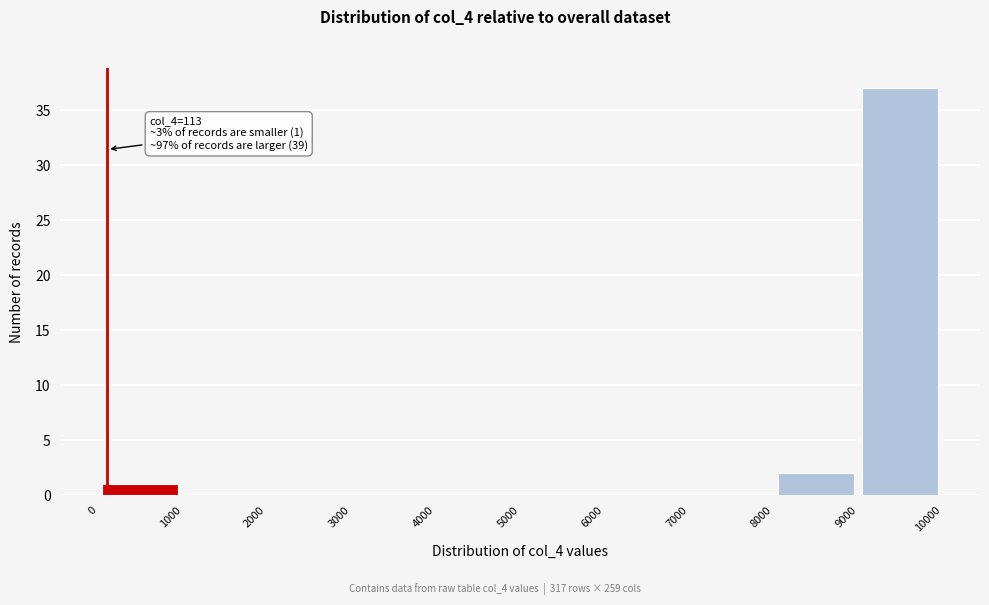

Over which range of the x-axis is the bar tallest?

9000 to 10000